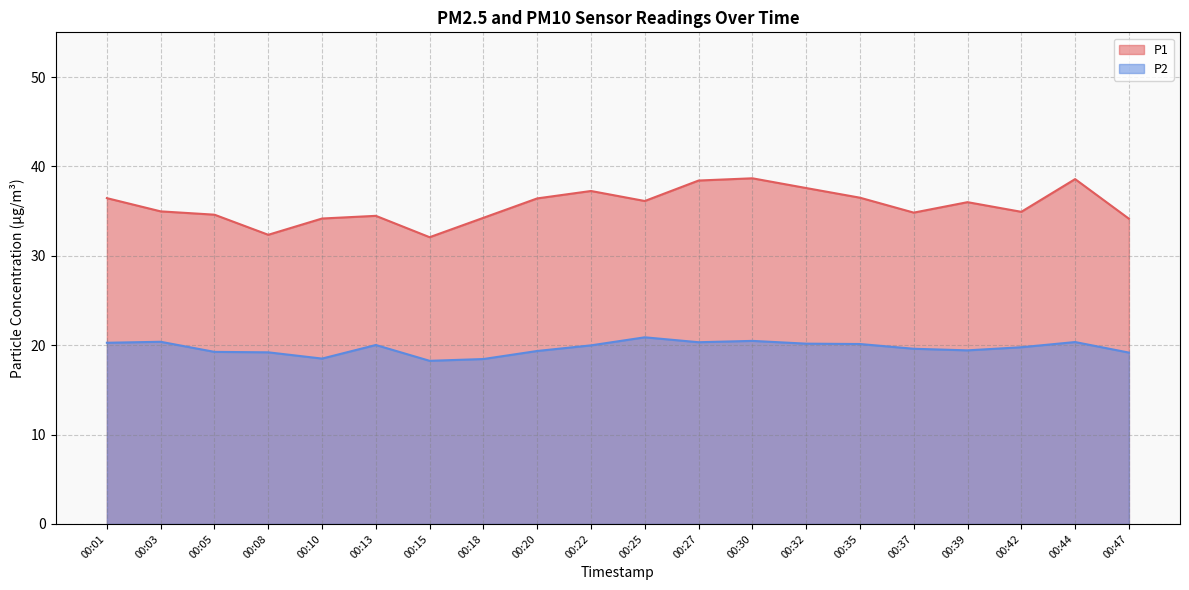

What is the difference between the P1 values at 00:08 and 00:37?

2.5